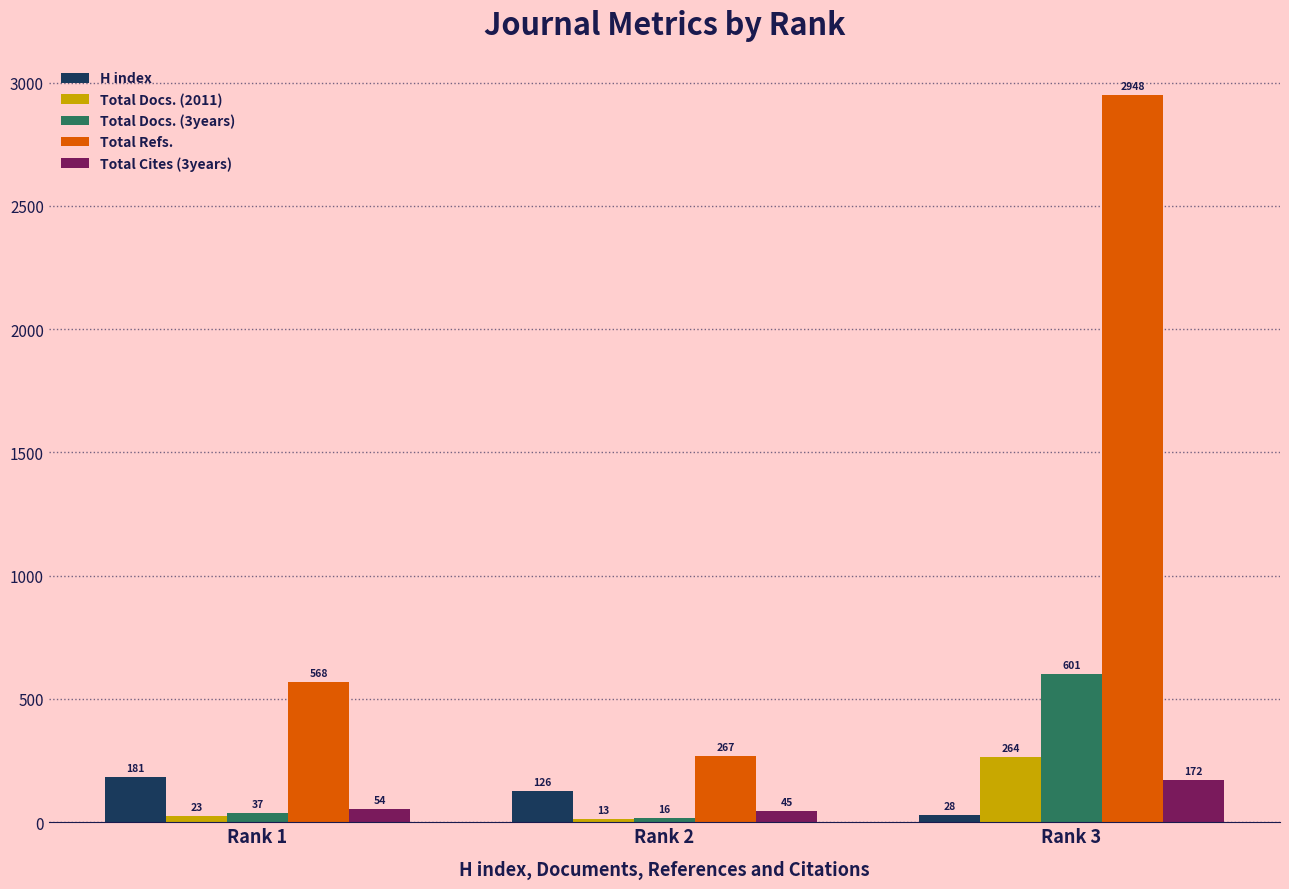

The value of Total Cites (3years) at Rank 3 is 172. True or false?

True